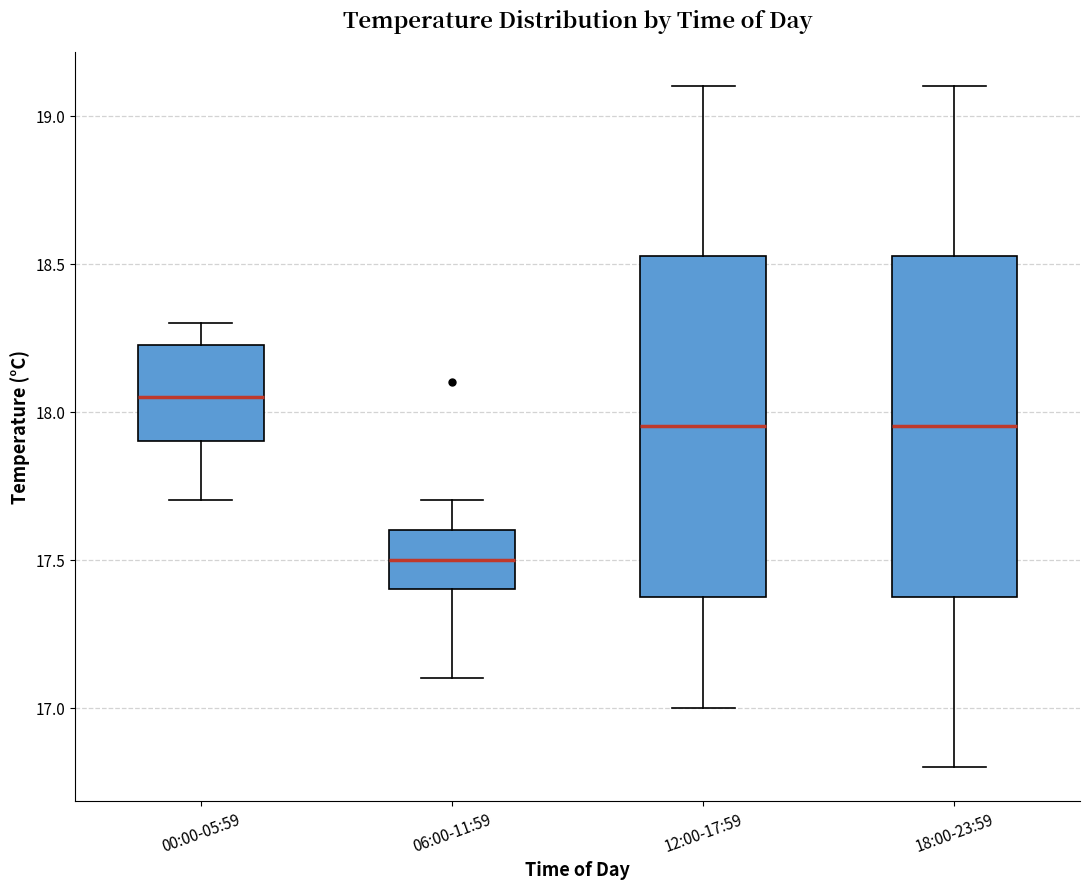

Reading left to right, read every box against the y-axis: the position of its median line, the range the box covers, and the ends of its whiskers. The values are not printed on the chart, so give them approximately, as read against the axis.

00:00-05:59: median 18.05, box 17.90 to 18.25, whiskers 17.70 to 18.30
06:00-11:59: median 17.50, box 17.40 to 17.60, whiskers 17.10 to 17.70
12:00-17:59: median 17.95, box 17.40 to 18.55, whiskers 17.00 to 19.10
18:00-23:59: median 17.95, box 17.40 to 18.55, whiskers 16.80 to 19.10